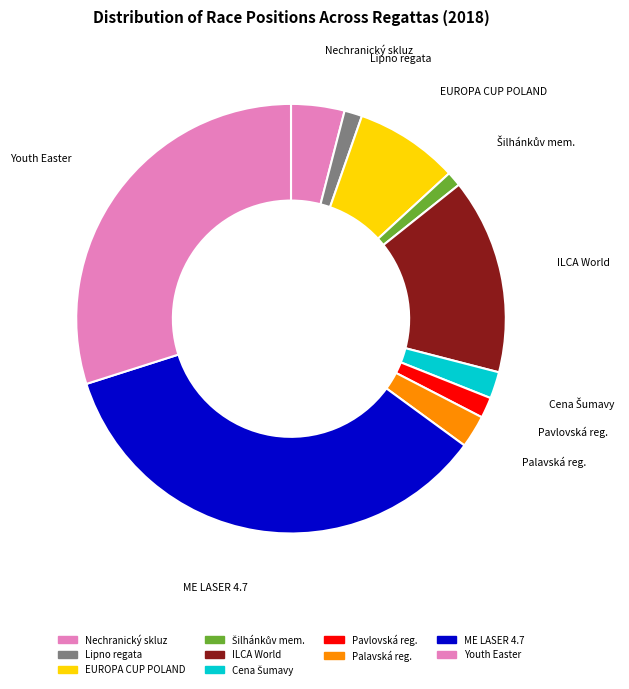

Does any single category account for the majority?

No